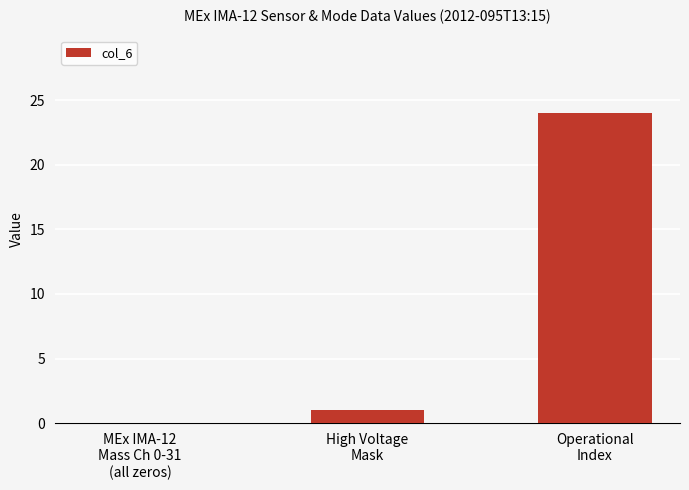

What is the average value?

8